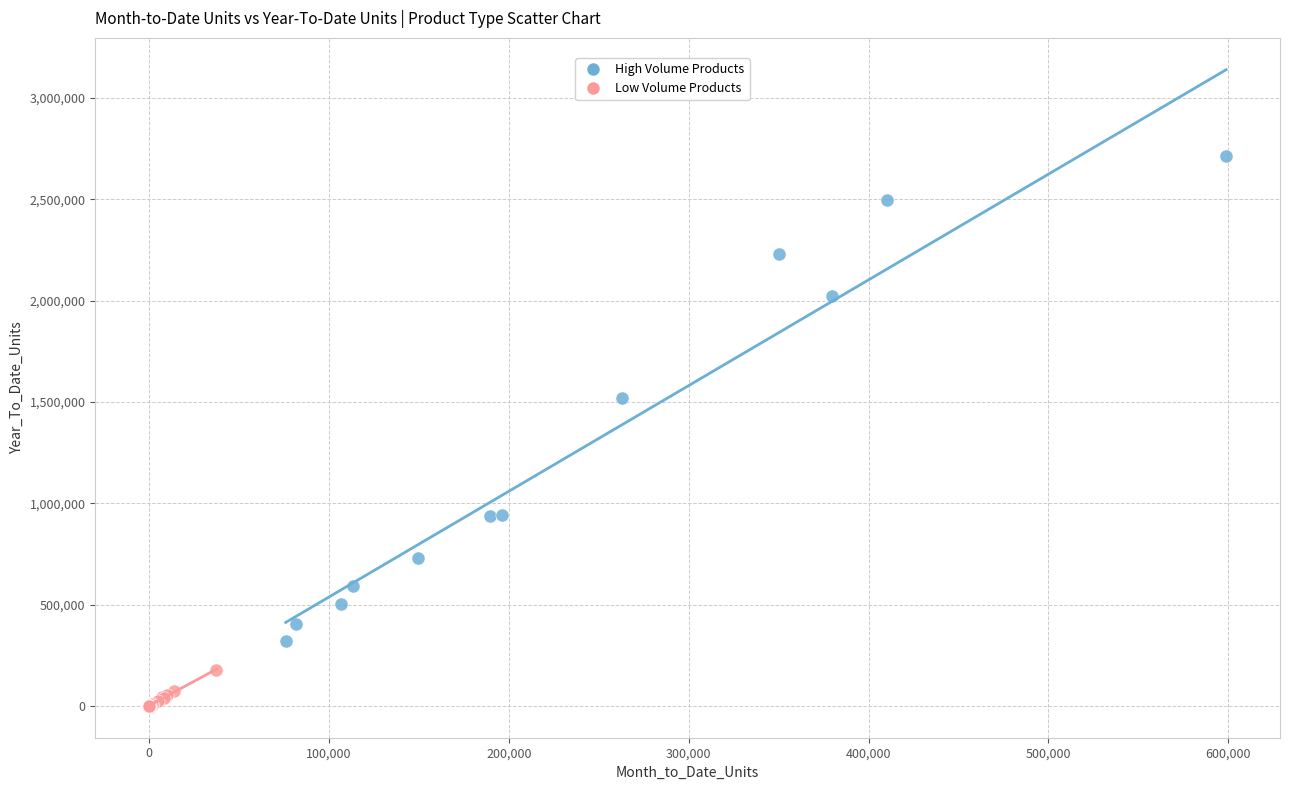

Which series reaches the maximum Y coordinate?

High Volume Products